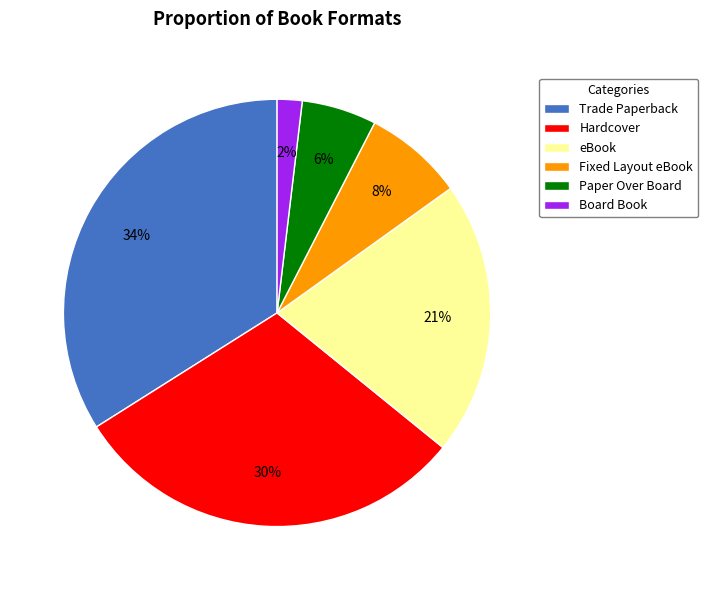

What percentage is the Board Book slice, to the nearest percent?

2%